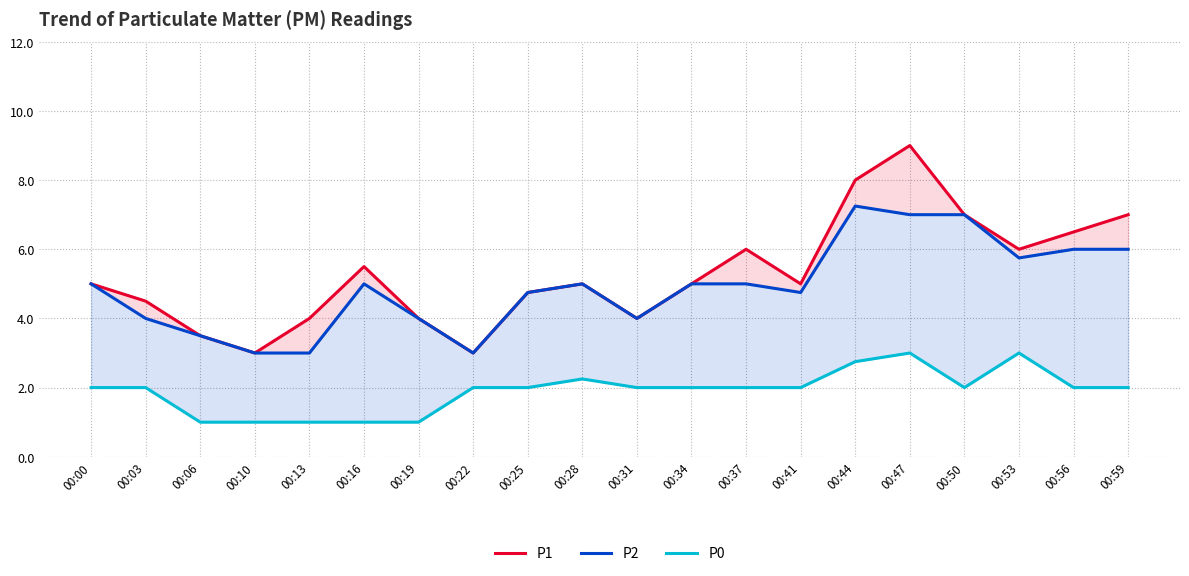

Count the number of data series in this chart.

3